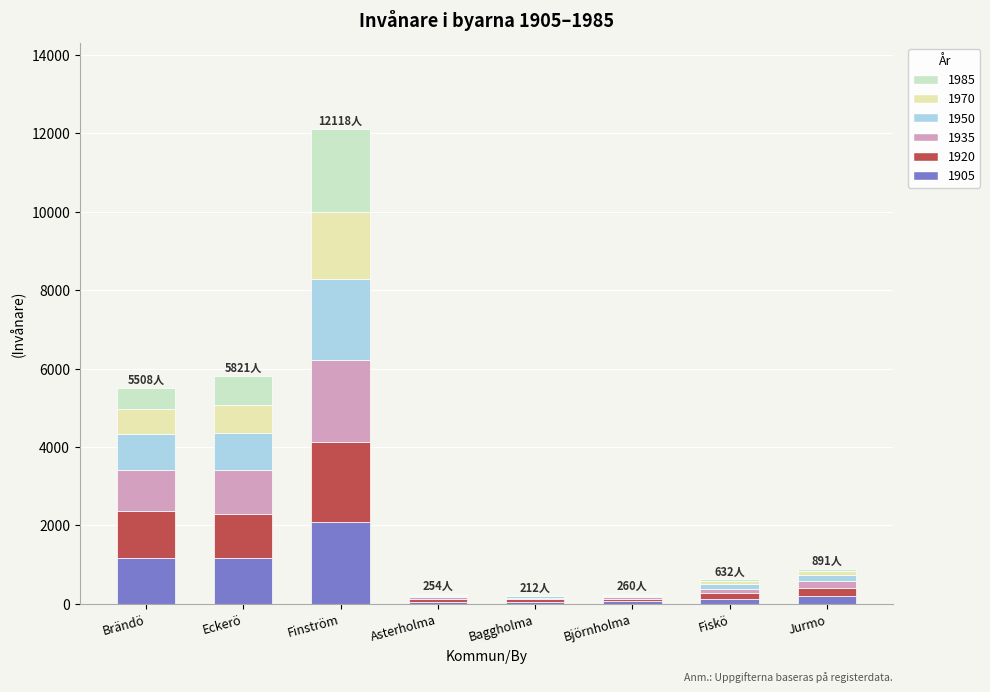

Is it true that 1905 equals 2089 at Finström?

True